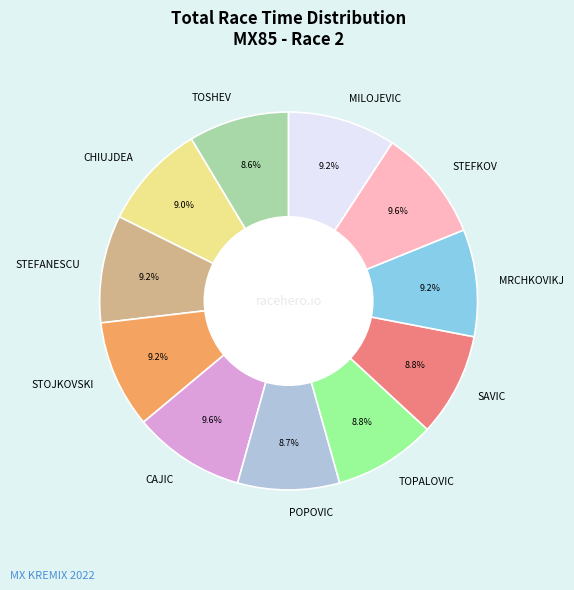

How many segments does this pie chart have?

11